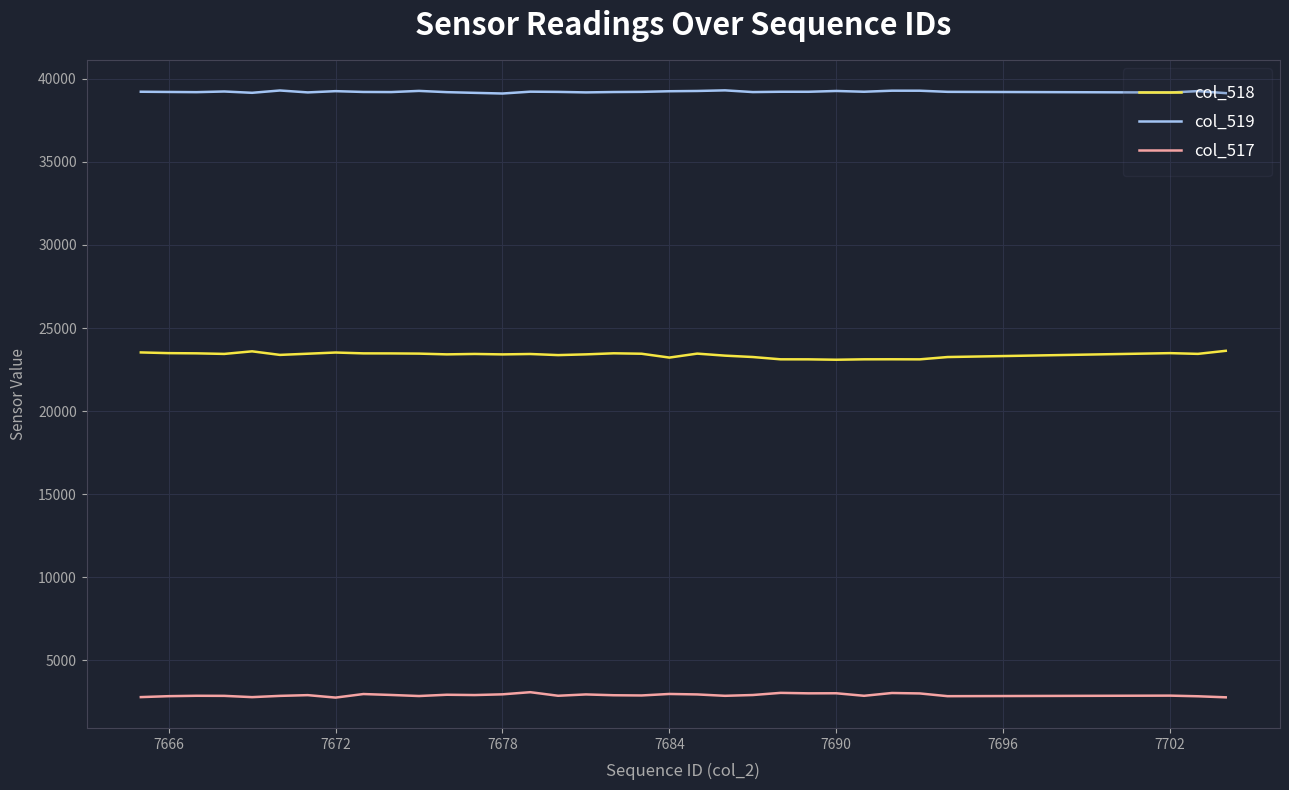

What is the minimum value shown in the chart?

2747